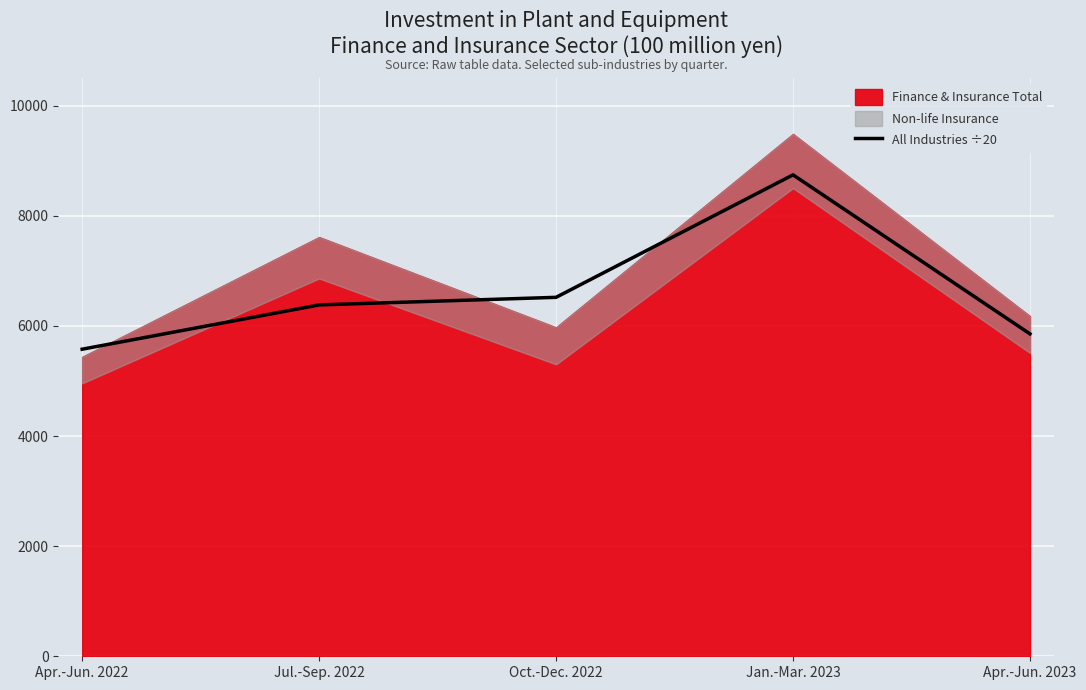

What is the label of the 3rd point from the left?

Oct.-Dec. 2022